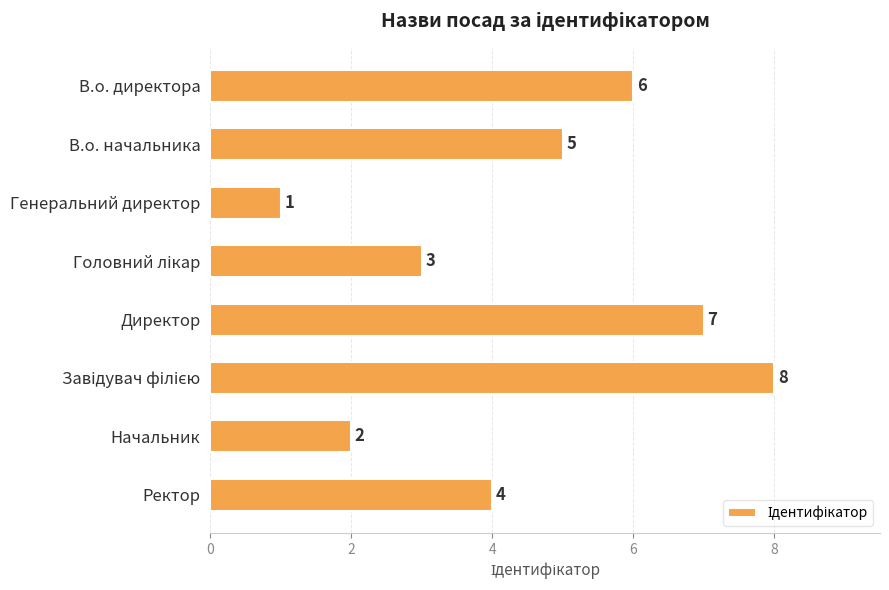

What is the maximum value shown in the chart?

8